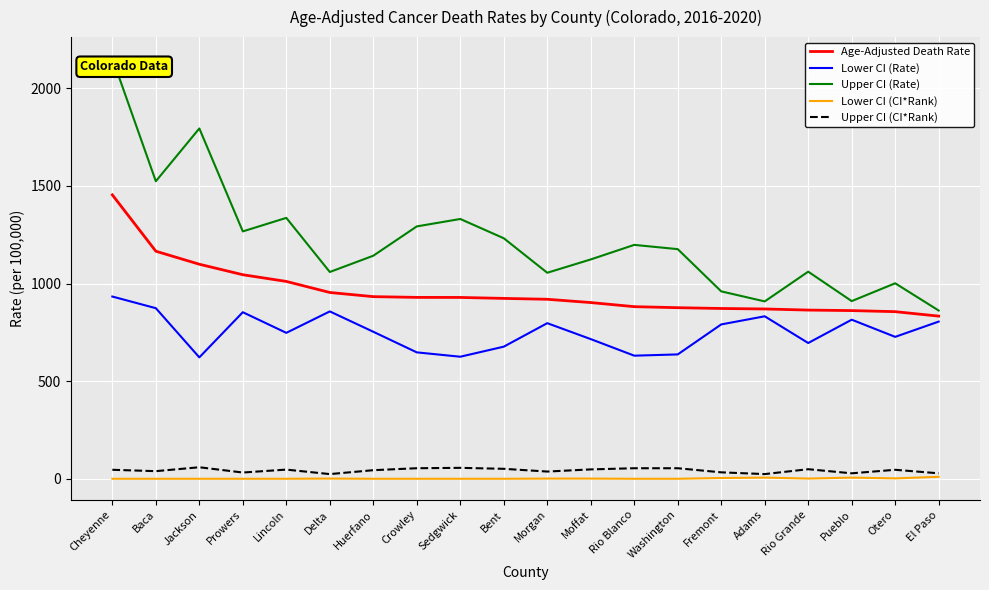

Rank the series at Rio Blanco from lowest to highest value.

Lower CI (CI*Rank), Upper CI (CI*Rank), Lower CI (Rate), Age-Adjusted Death Rate, Upper CI (Rate)